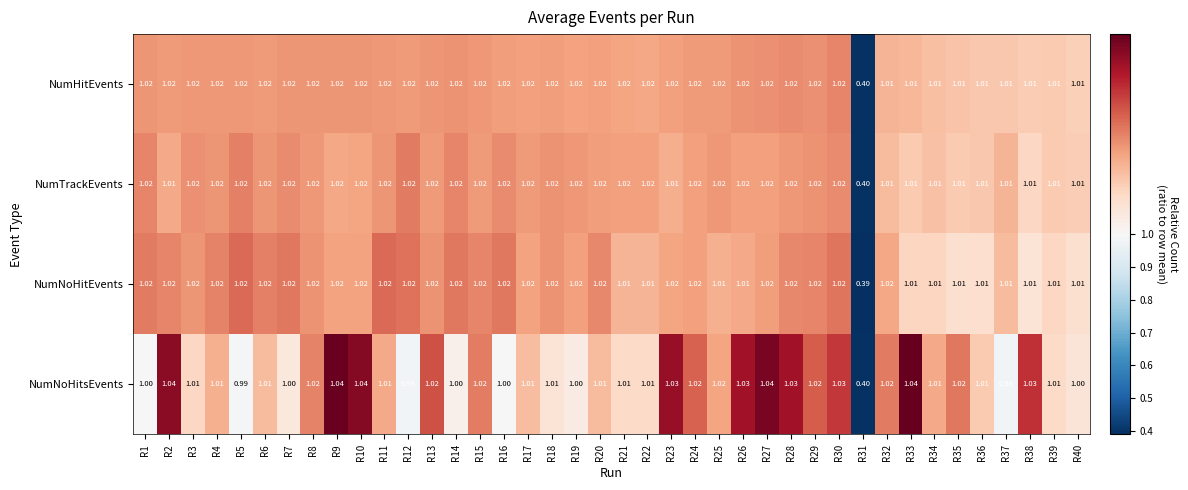

Which category has the lowest value across all series?

R31